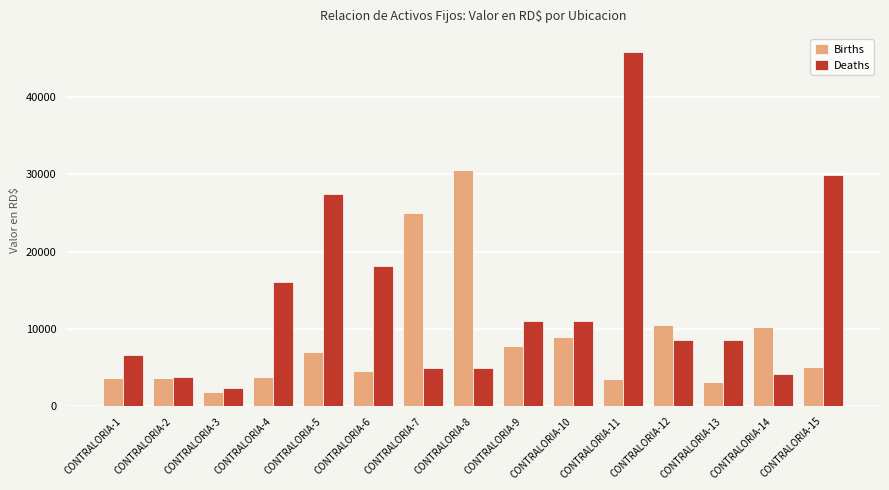

At which category does the chart reach its minimum across all series?

CONTRALORIA-3